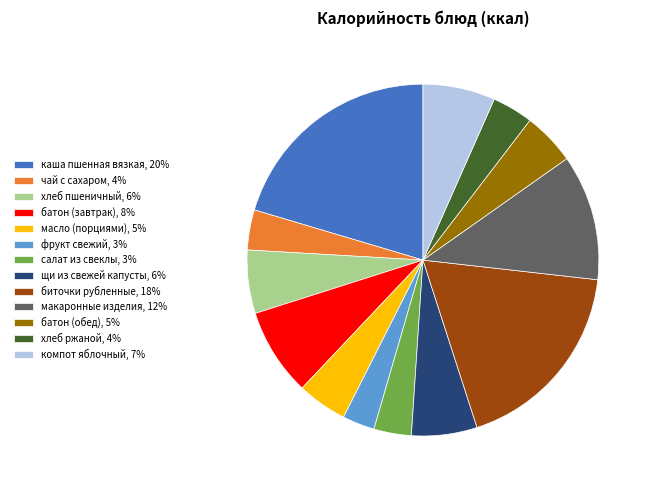

Combined, do масло (порциями) and хлеб ржаной account for over 50%?

No